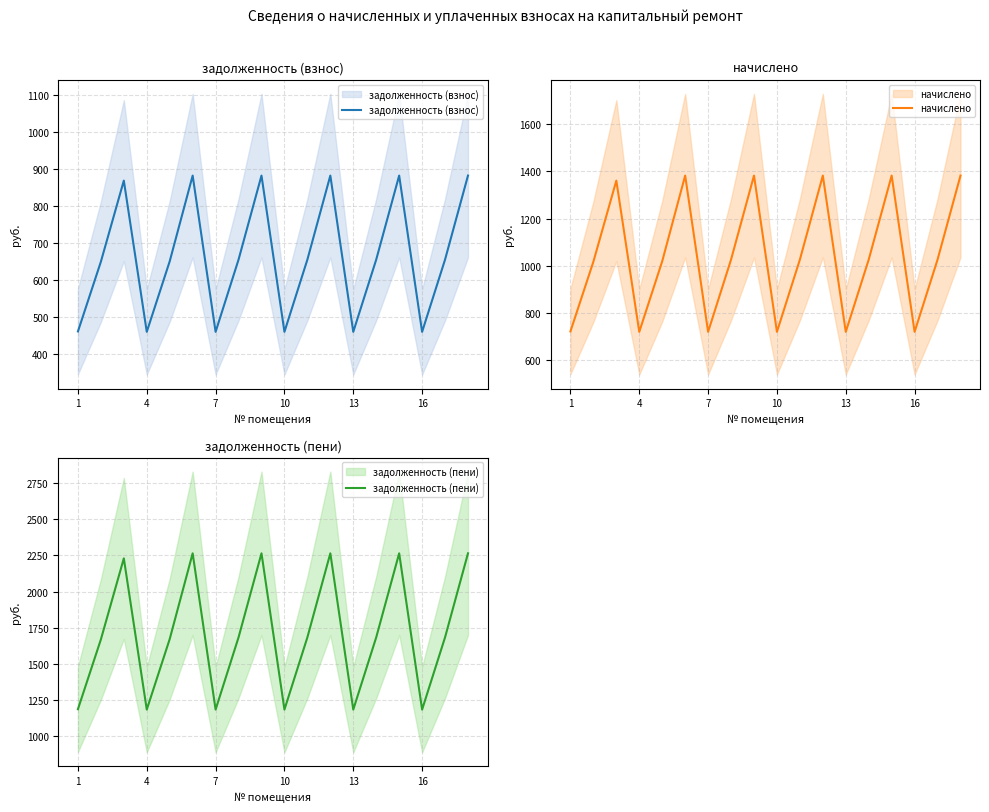

How many lines are shown in the chart?

3